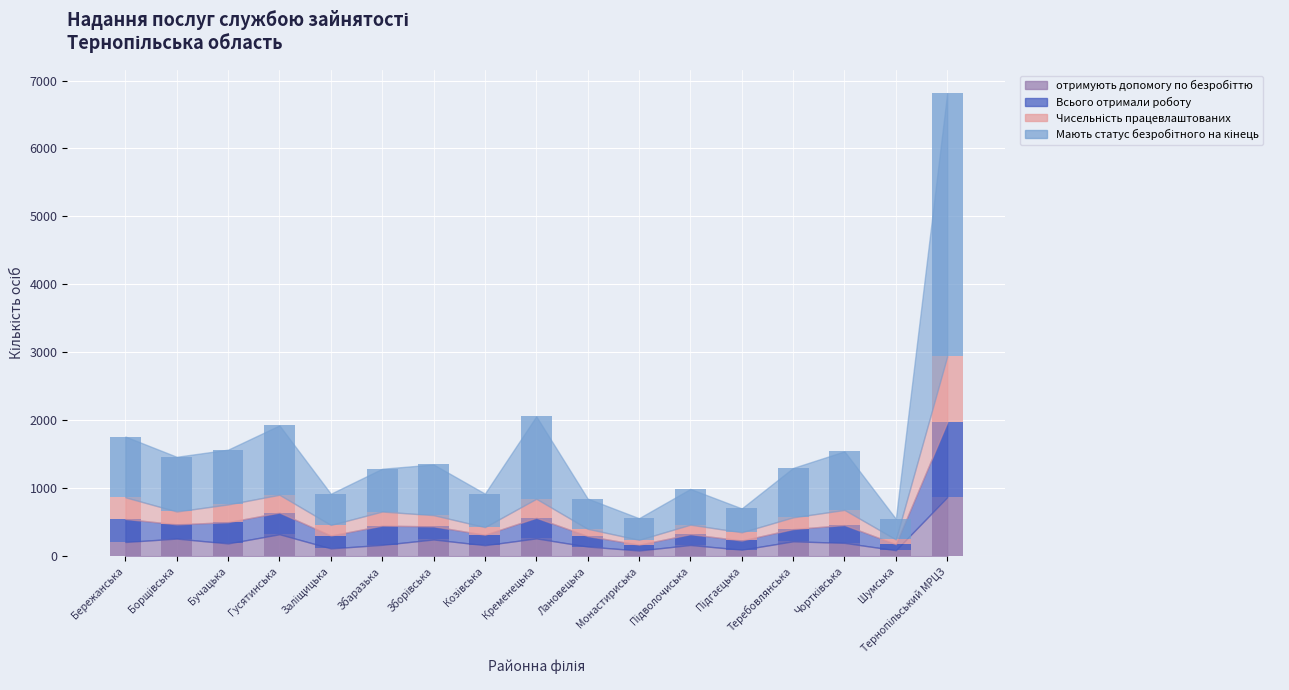

Between Бережанська and Лановецька, which series saw the biggest shift?

Мають статус безробітного на кінець